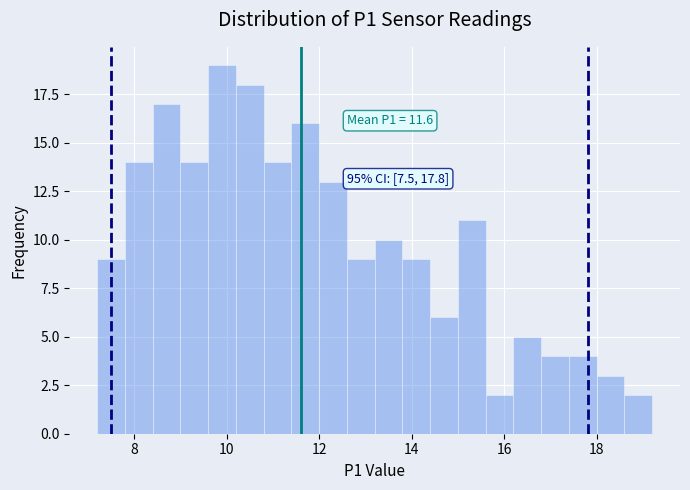

Around what value on the x-axis is the tallest bar? Give the approximate position of its centre, as read against the axis.

10.0